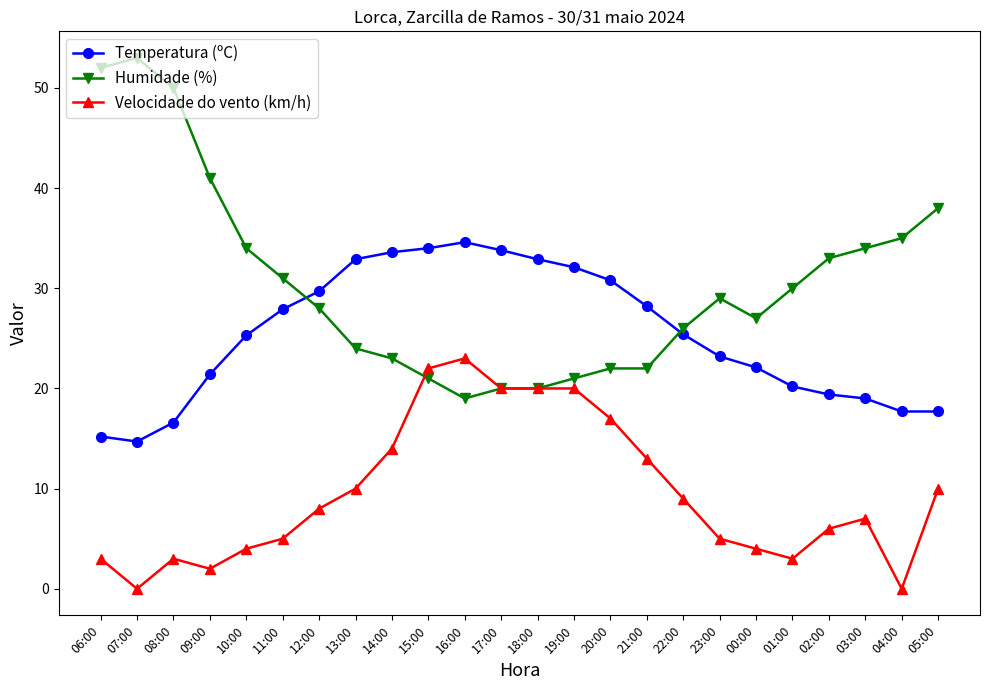

The value of Humidade (%) at 12:00 is 28.0. True or false?

True